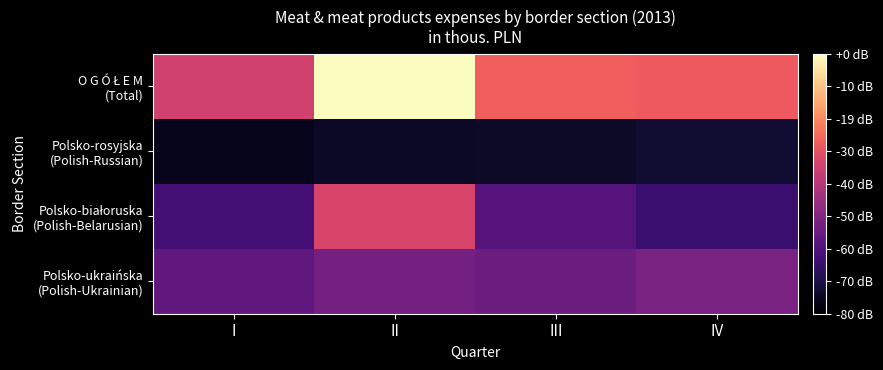

Which series has the widest spread of values?

O G Ó Ł E M (Total)